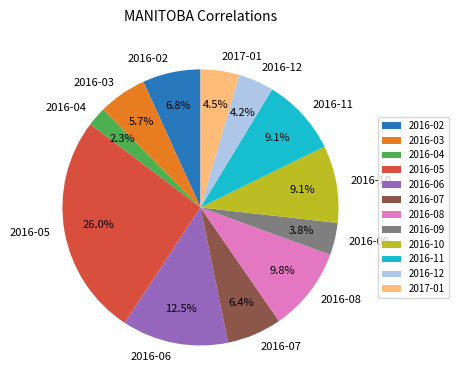

To the nearest percent, what is the difference between the largest and smallest slice percentages?

24%